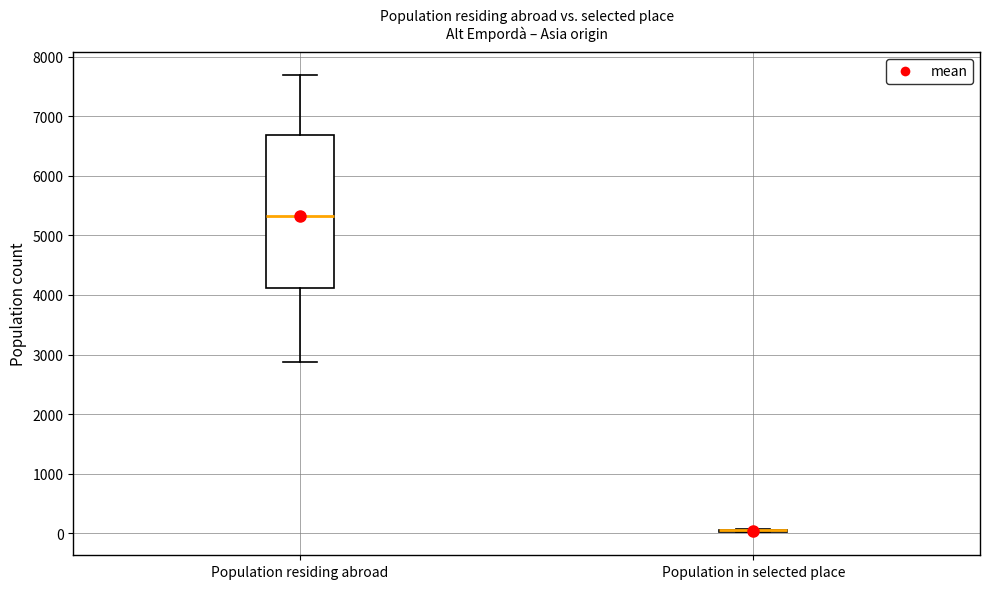

Where does the upper whisker of the box for Population residing abroad end on the y-axis? The values are not printed on the chart, so give them approximately, as read against the axis.

7700